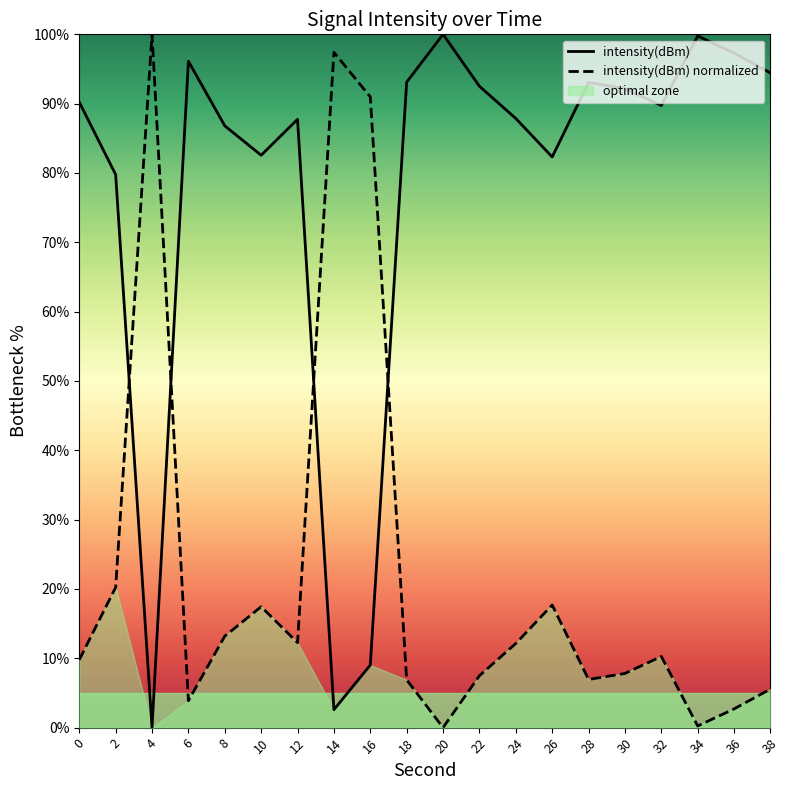

What is the value of the intensity(dBm) point at the 7th from the left?

87.7